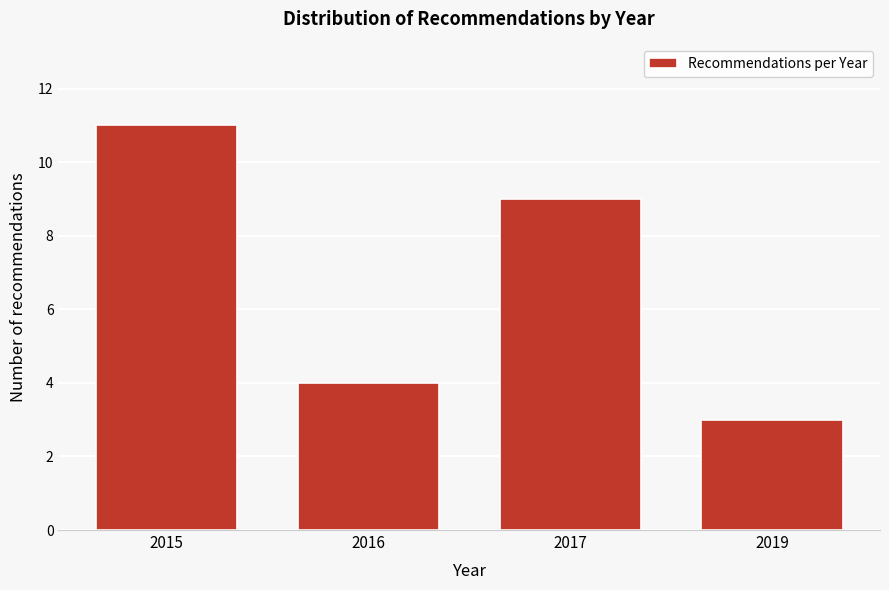

Reading left to right, what are all the values shown in this chart?

11	4	9	3